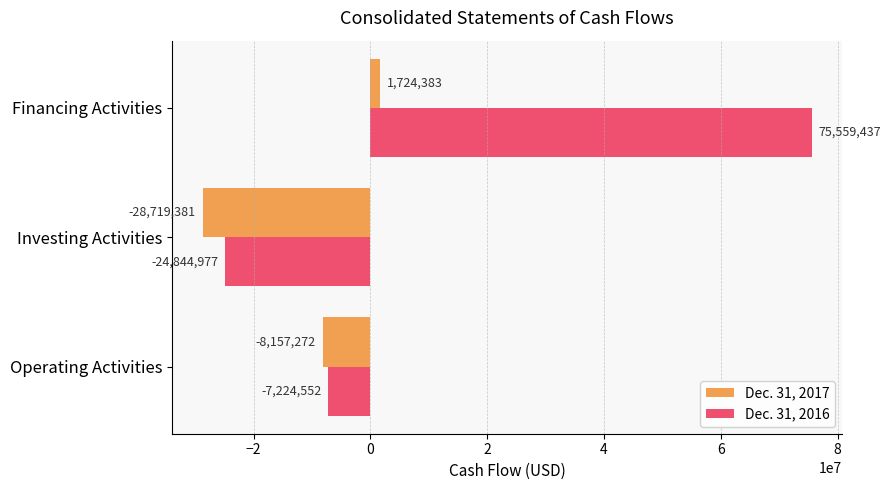

What is the spread (max minus min) of values at Investing Activities?

3874404